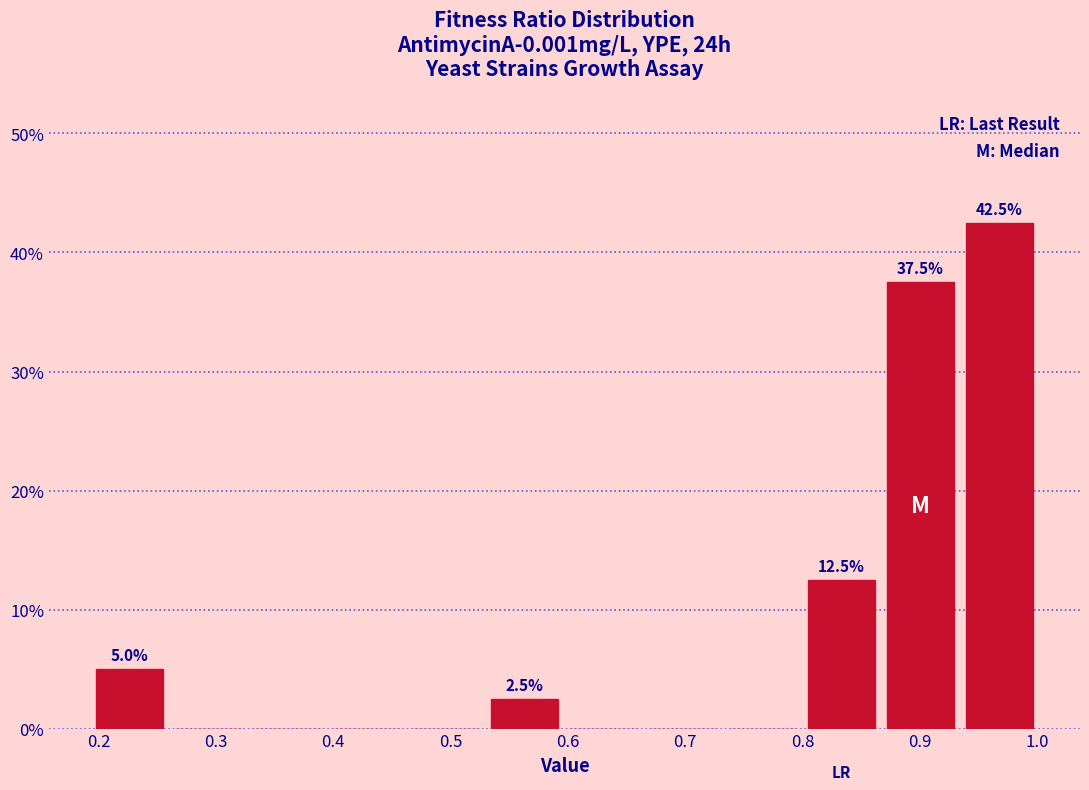

Which range on the x-axis has the tallest bar?

0.93 to 1.00